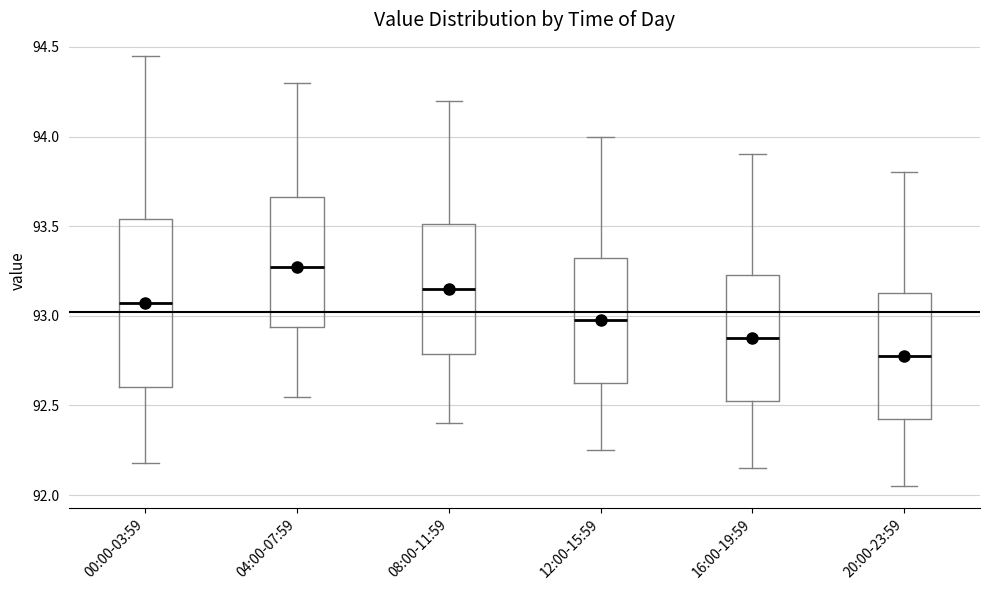

Where is the upper edge of the box for 16:00-19:59 on the y-axis? The values are not printed on the chart, so give them approximately, as read against the axis.

93.25